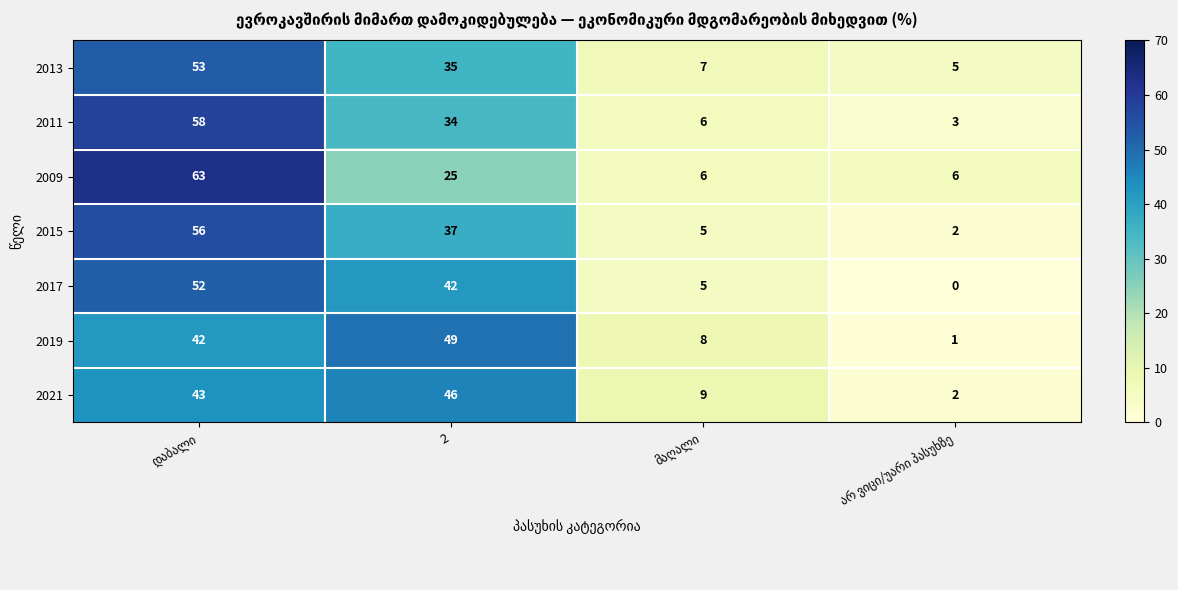

Which series has the largest range (max minus min)?

2009